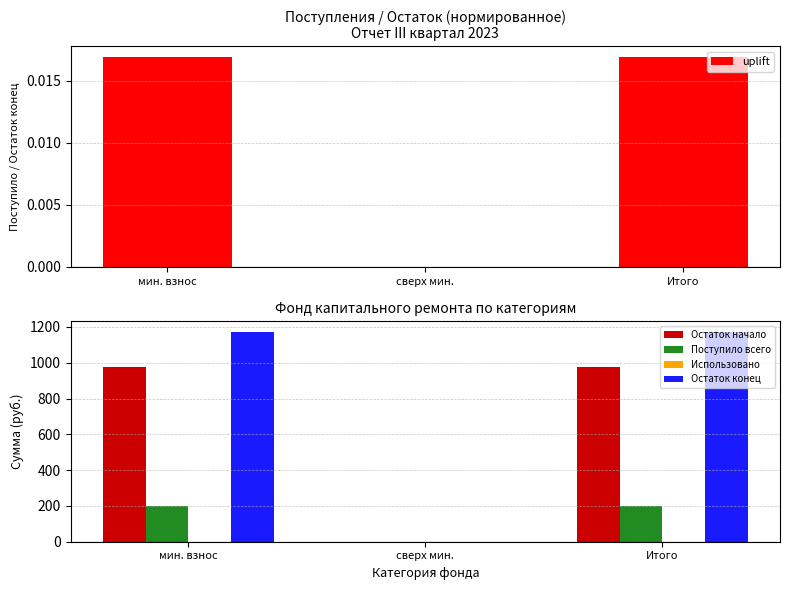

Where does the Поступило всего series first go above 199?

мин. взнос